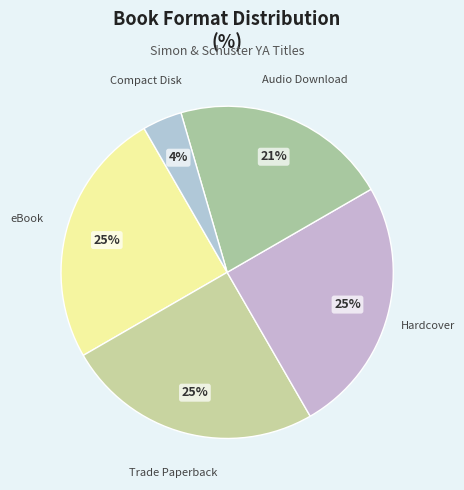

Count the number of slices in the pie.

5